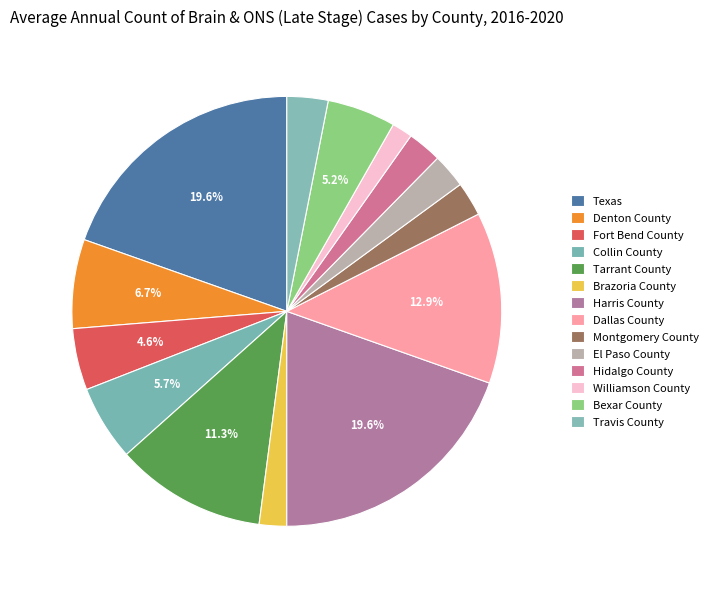

Does any single category account for the majority?

No